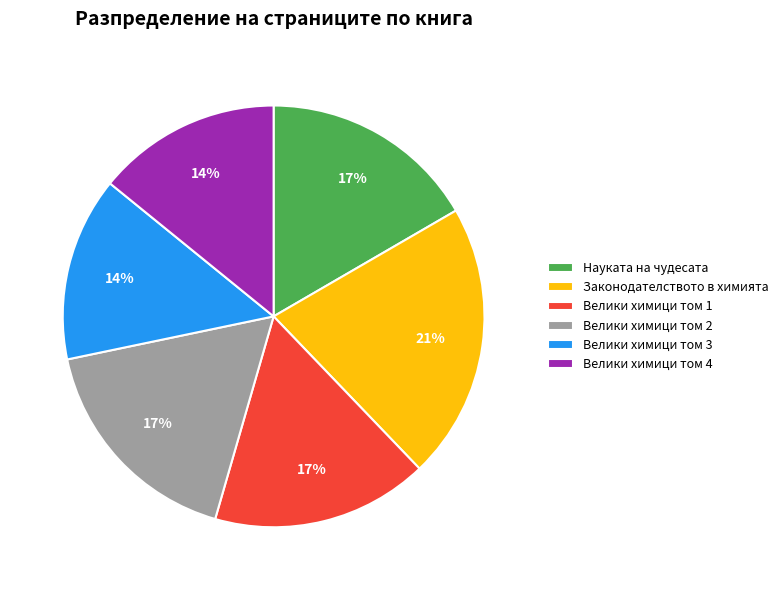

To the nearest percent, what is the difference between the largest and smallest slice percentages?

7%